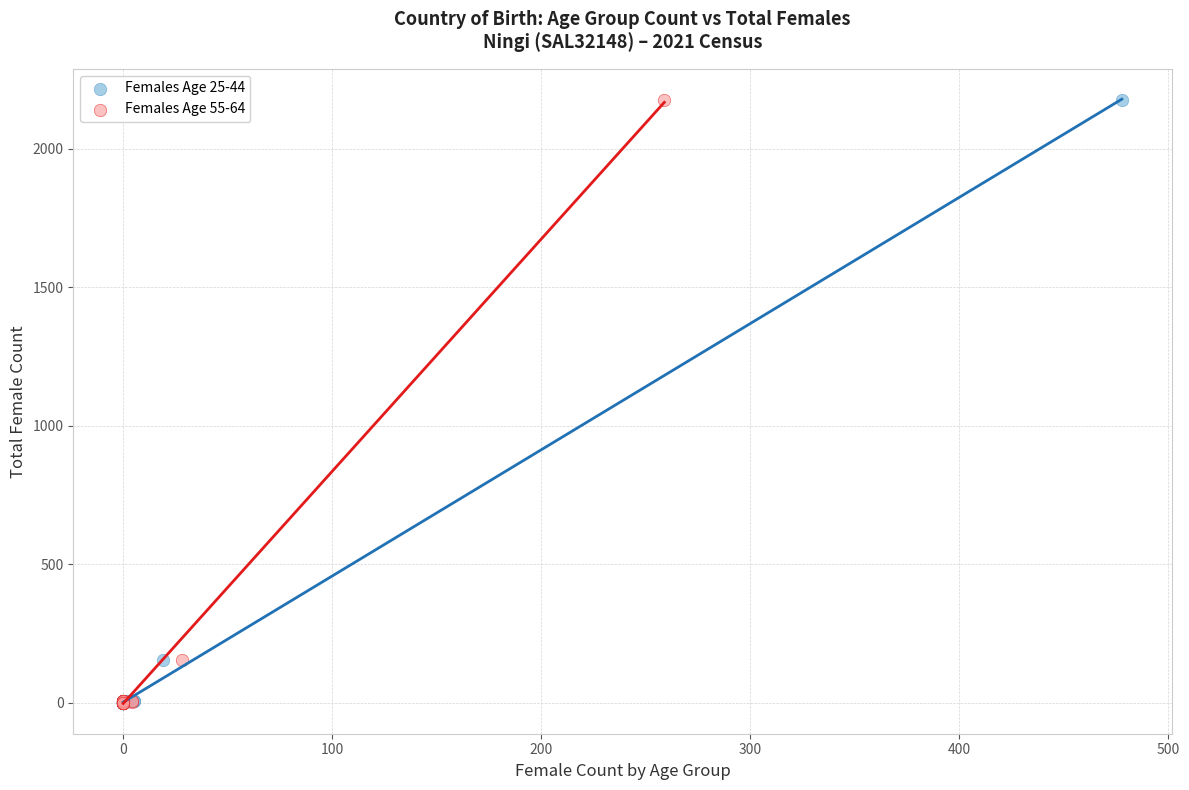

What are all the series names shown in the legend?

Females Age 25-44, Females Age 55-64